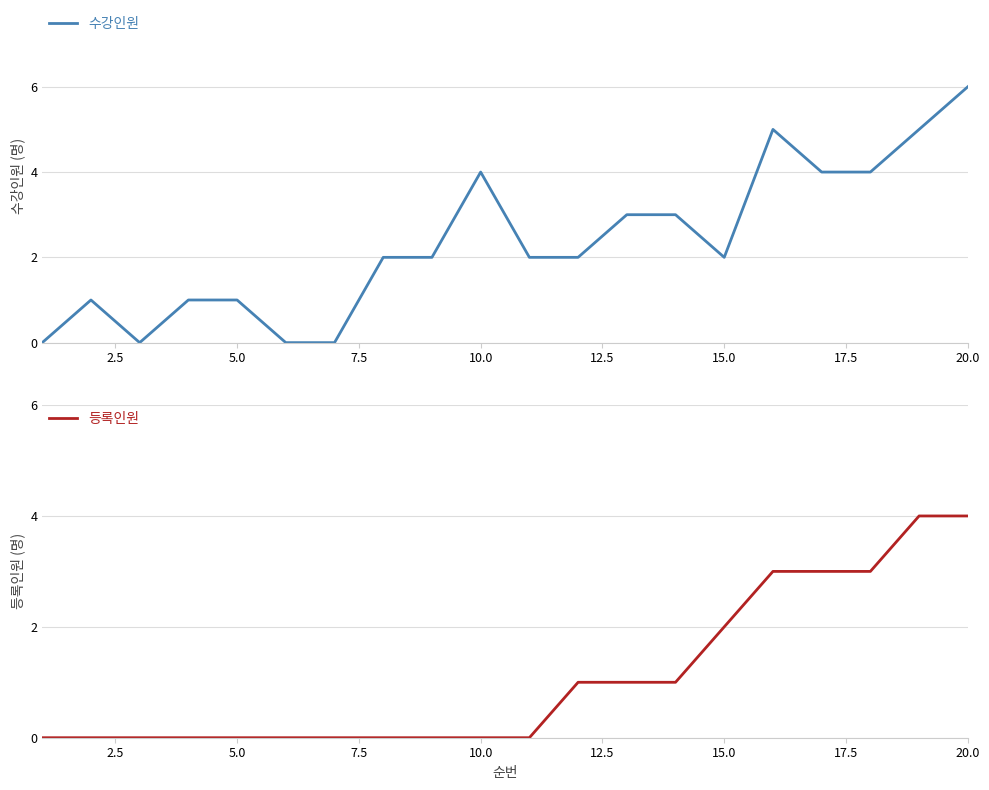

What is the highest value of the 수강인원 series?

6